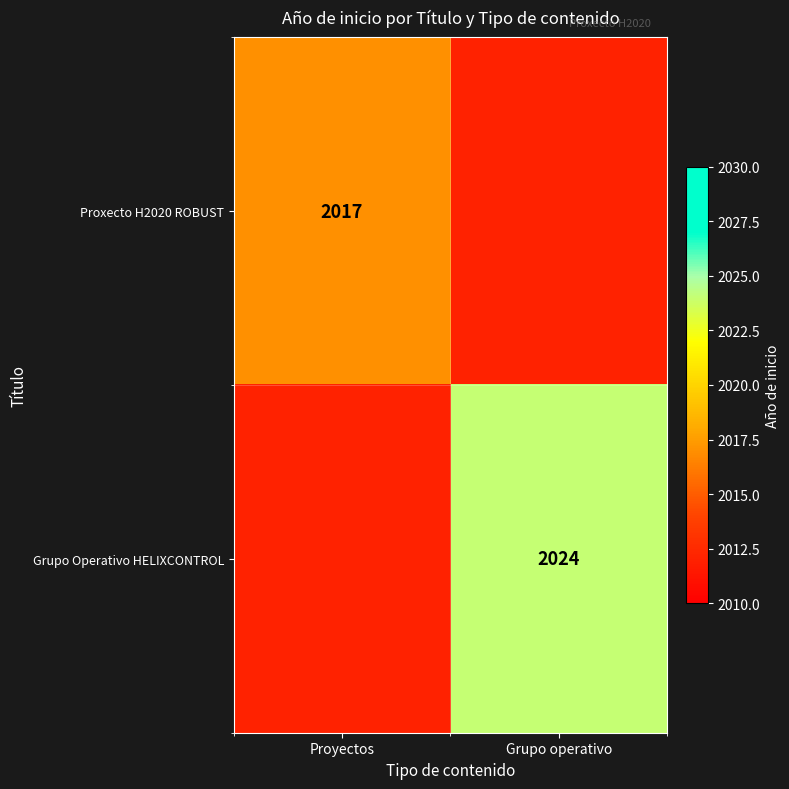

Count the number of categories in the chart.

2